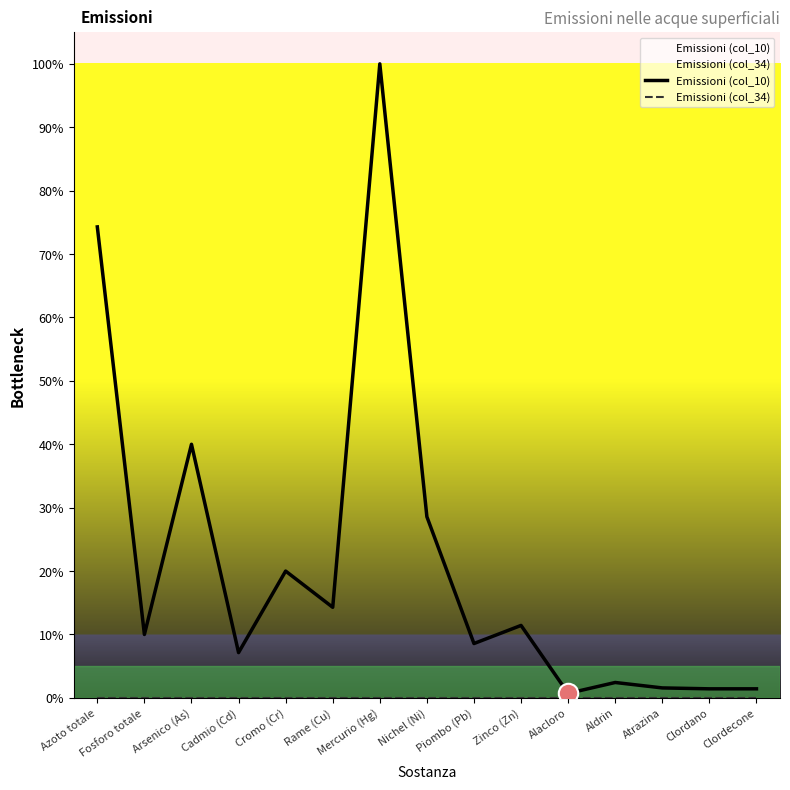

What is the sum of the Emissioni (col_10) values at Cadmio (Cd) and Alacloro?

7.9